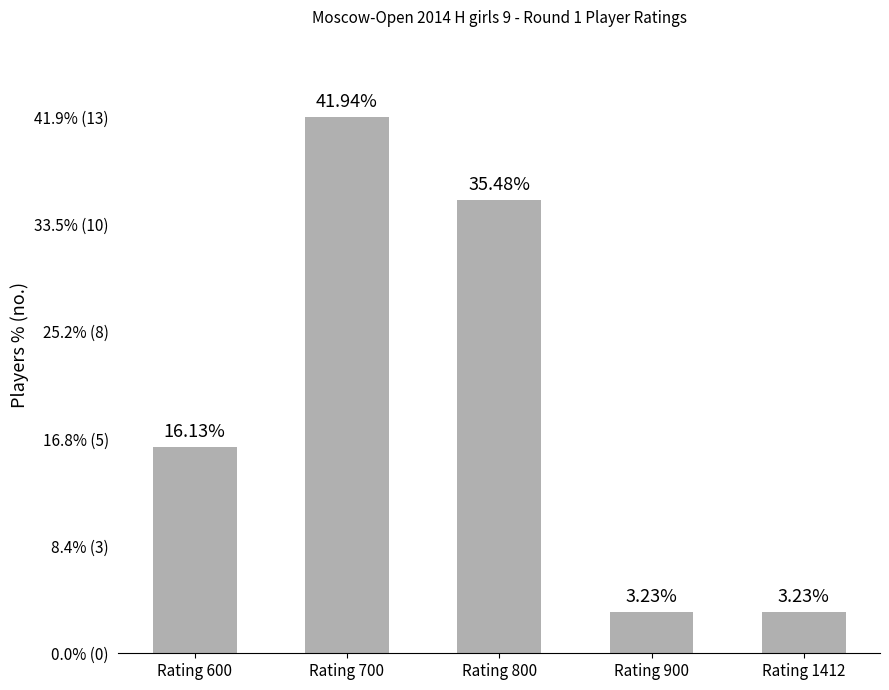

Does the chart contain any negative values?

No